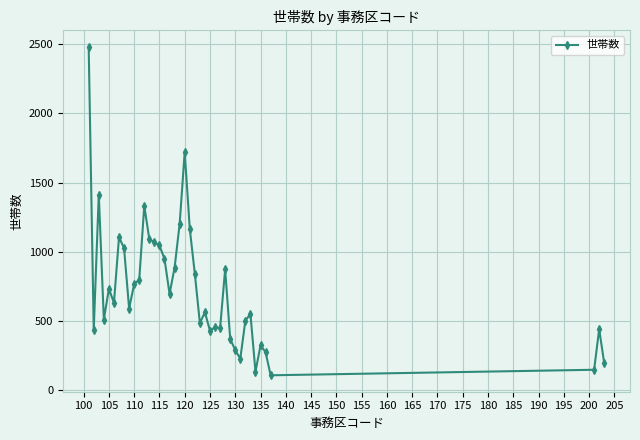

True or false: the data has more than 2 interior local peaks.

True